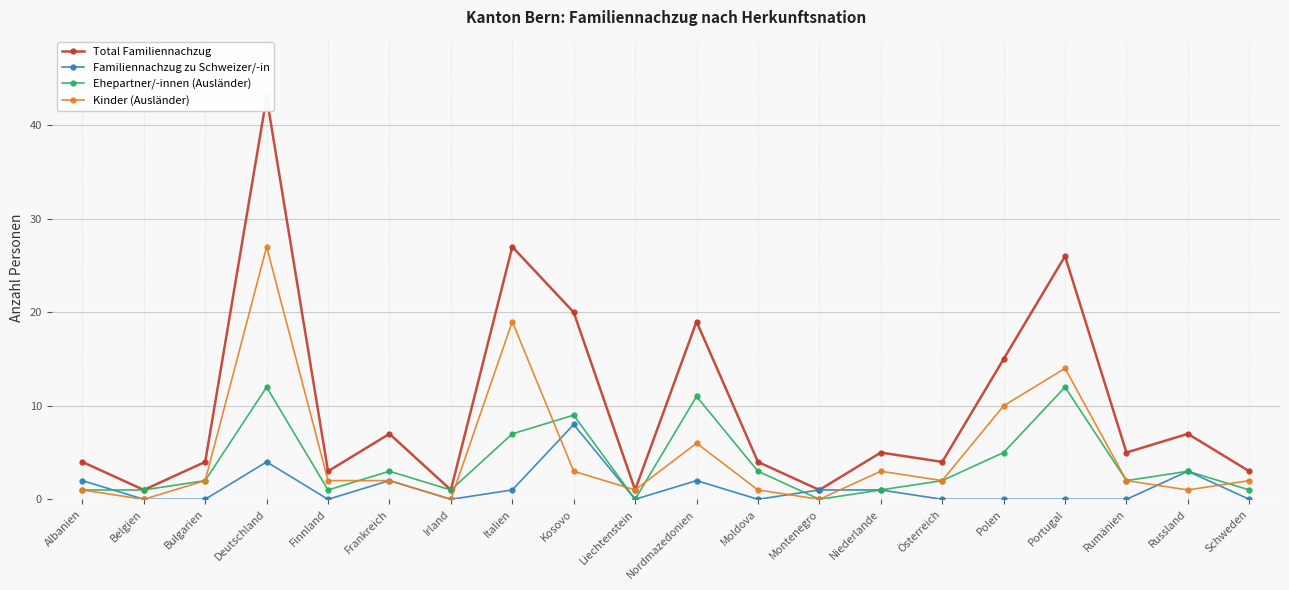

Reading right to left, transcribe all the data shown in this chart.

Total Familiennachzug: Schweden=3	Russland=7	Rumänien=5	Portugal=26	Polen=15	Österreich=4	Niederlande=5	Montenegro=1	Moldova=4	Nordmazedonien=19	Liechtenstein=1	Kosovo=20	Italien=27	Irland=1	Frankreich=7	Finnland=3	Deutschland=43	Bulgarien=4	Belgien=1	Albanien=4
Familiennachzug zu Schweizer/-in: Schweden=0	Russland=3	Rumänien=0	Portugal=0	Polen=0	Österreich=0	Niederlande=1	Montenegro=1	Moldova=0	Nordmazedonien=2	Liechtenstein=0	Kosovo=8	Italien=1	Irland=0	Frankreich=2	Finnland=0	Deutschland=4	Bulgarien=0	Belgien=0	Albanien=2
Ehepartner/-innen (Ausländer): Schweden=1	Russland=3	Rumänien=2	Portugal=12	Polen=5	Österreich=2	Niederlande=1	Montenegro=0	Moldova=3	Nordmazedonien=11	Liechtenstein=0	Kosovo=9	Italien=7	Irland=1	Frankreich=3	Finnland=1	Deutschland=12	Bulgarien=2	Belgien=1	Albanien=1
Kinder (Ausländer): Schweden=2	Russland=1	Rumänien=2	Portugal=14	Polen=10	Österreich=2	Niederlande=3	Montenegro=0	Moldova=1	Nordmazedonien=6	Liechtenstein=1	Kosovo=3	Italien=19	Irland=0	Frankreich=2	Finnland=2	Deutschland=27	Bulgarien=2	Belgien=0	Albanien=1